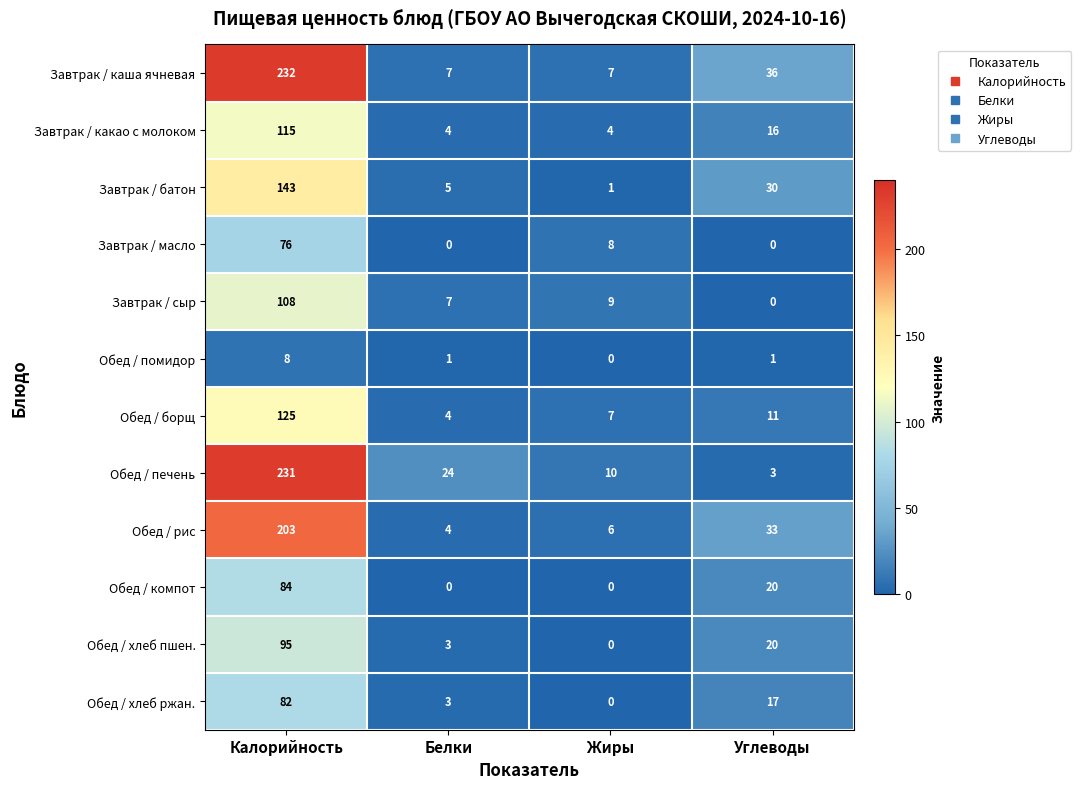

Is it true that Обед / хлеб пшен. equals 54 at Калорийность?

False